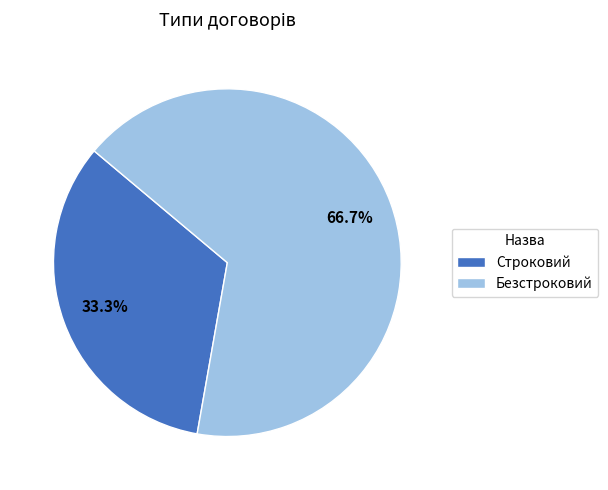

Which slice is the smallest?

Строковий